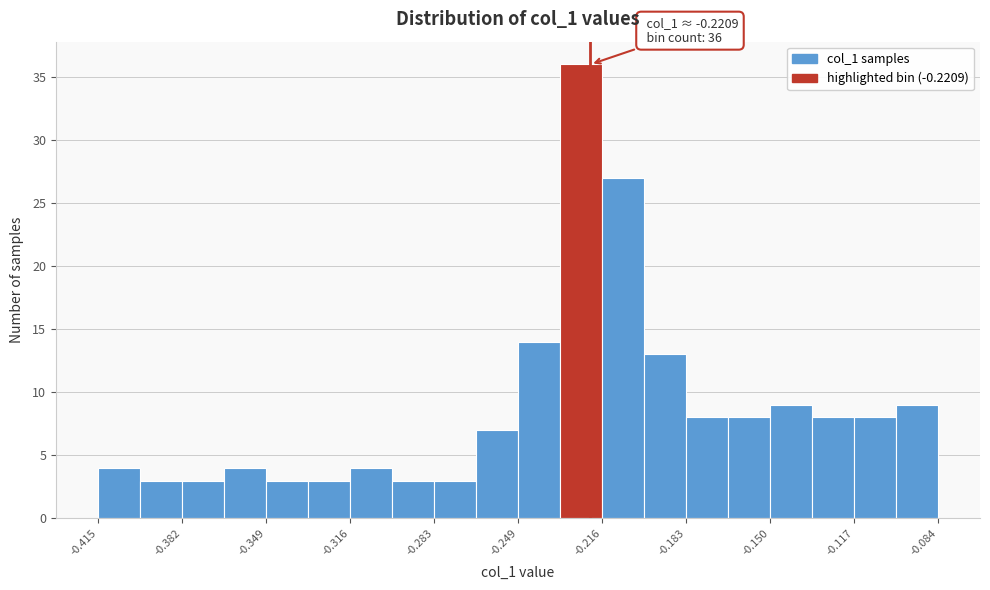

Around what value on the x-axis is the tallest bar? Give the approximate position of its centre, as read against the axis.

-0.225